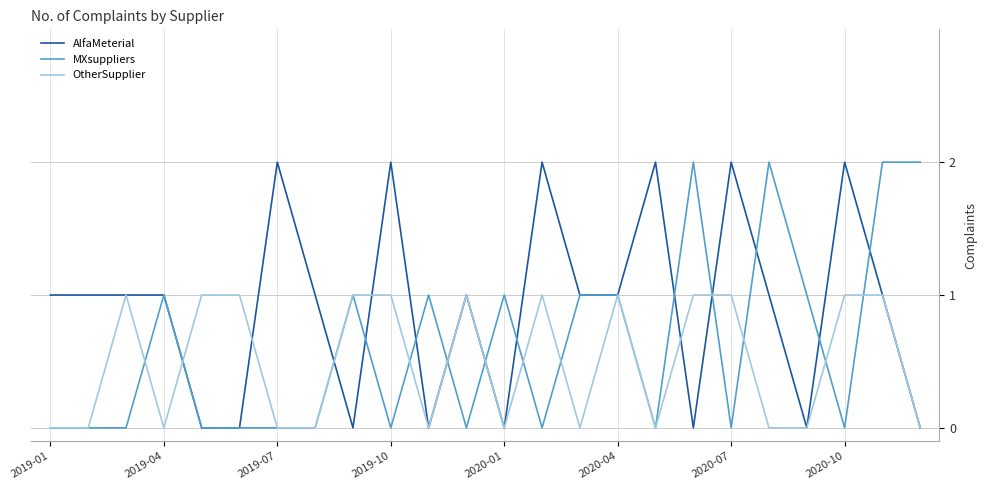

Does the chart display data point markers on the line(s)?

No